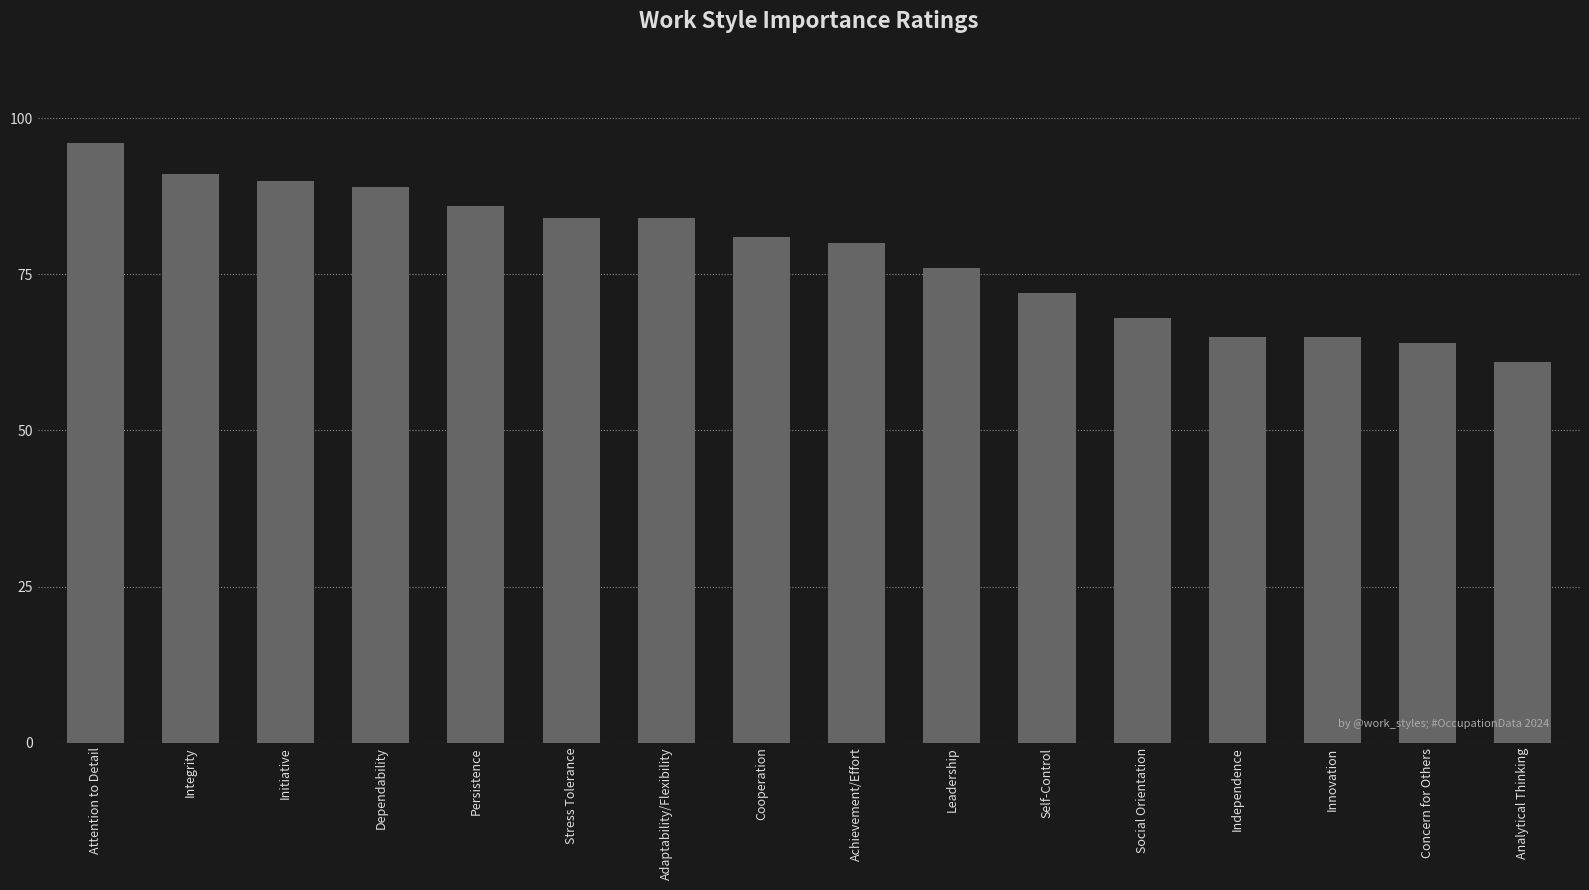

What is the difference between the maximum and second lowest values?

32